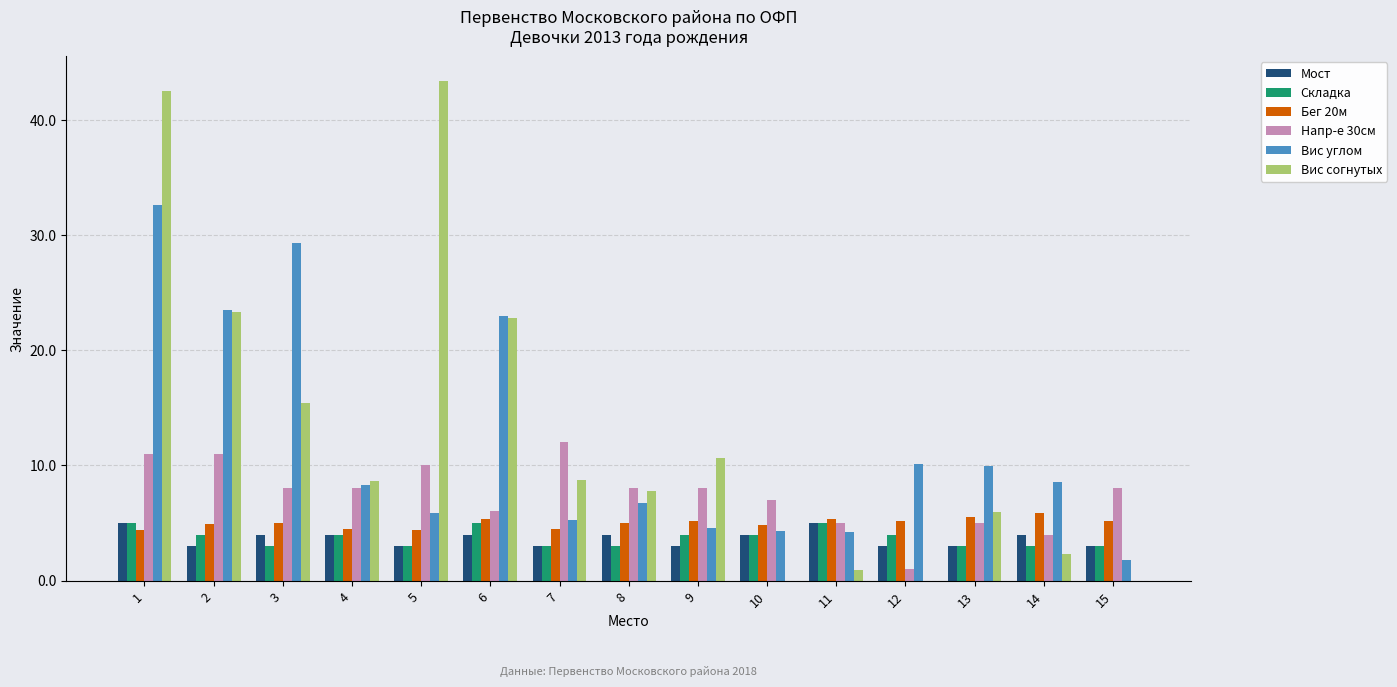

How many groups of bars are there?

15